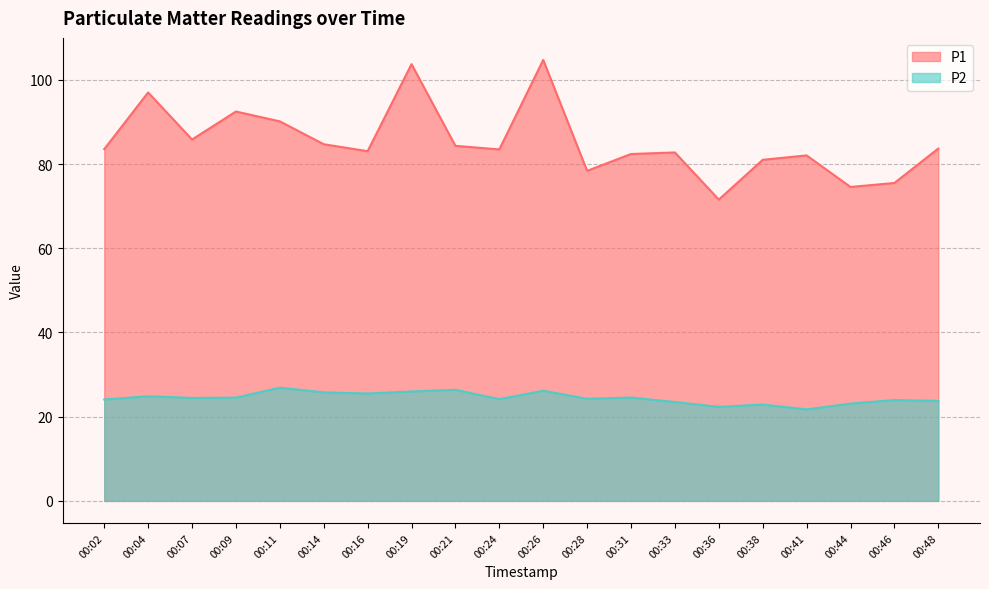

True or false: P2 and P1 intersect in this chart.

False